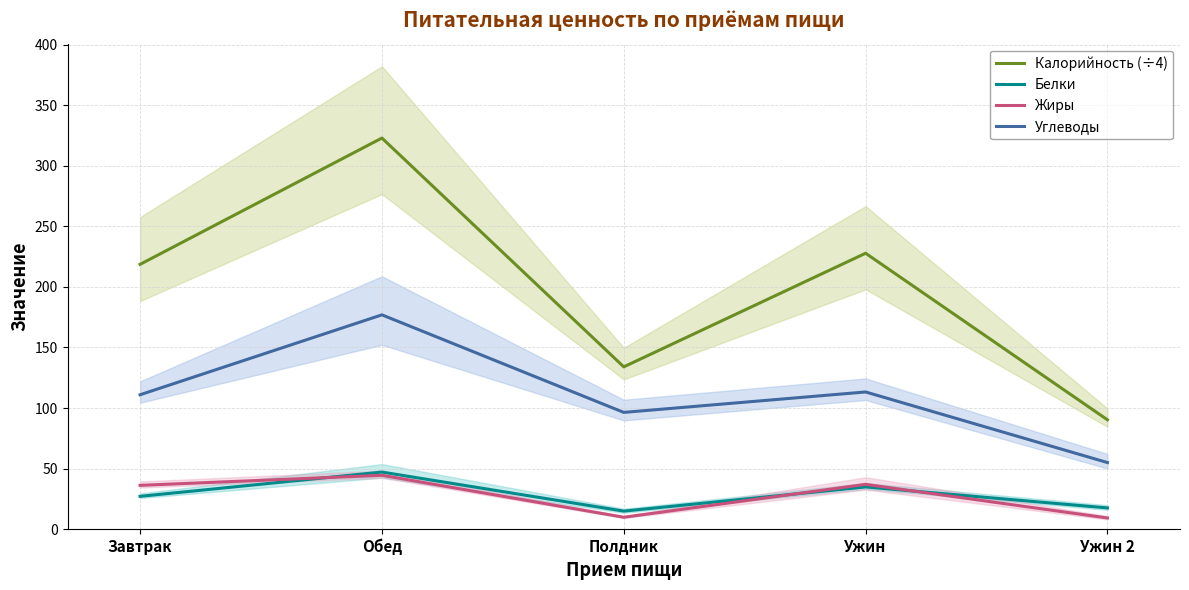

True or false: Жиры and Калорийность (÷4) intersect in this chart.

False